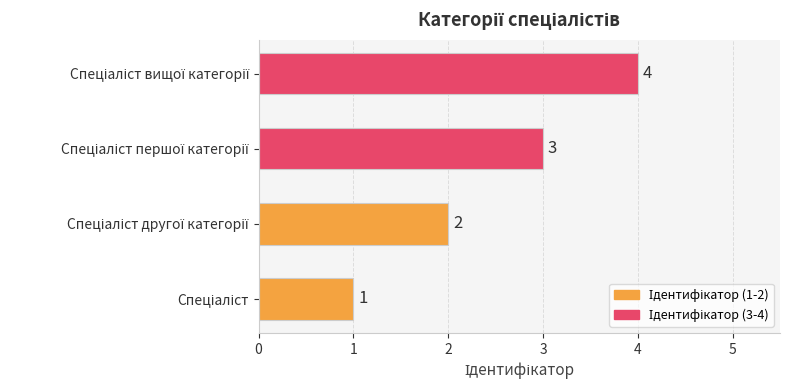

What is the sum of all values?

10